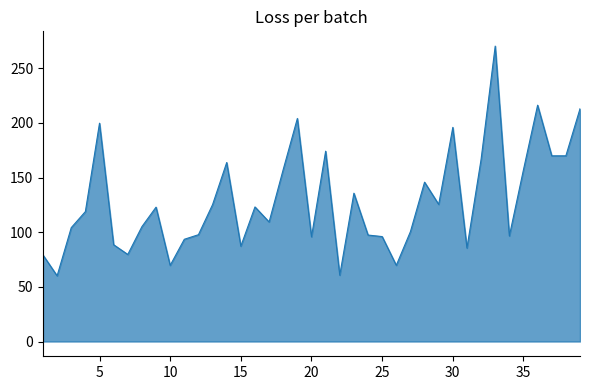

Does the chart display data point markers on the line(s)?

No